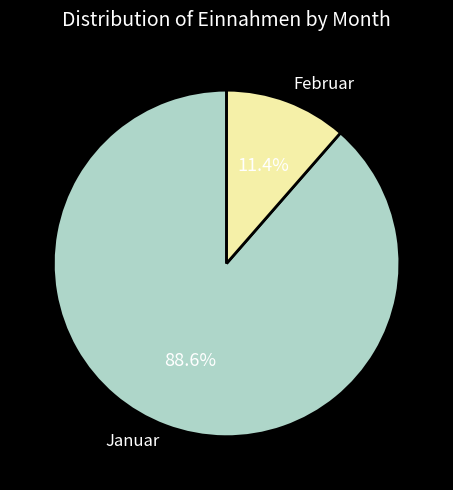

True or false: Februar accounts for 11% of the total.

True